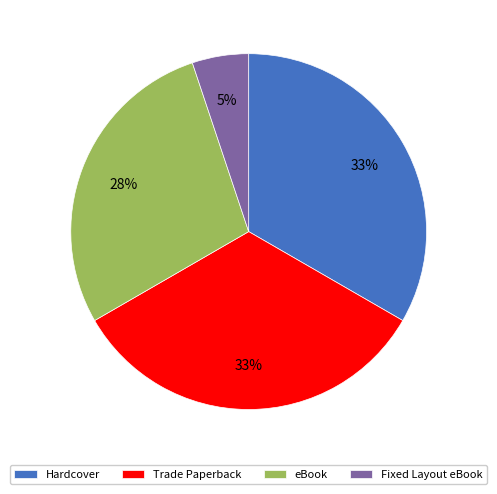

How many slices are in this pie chart?

4